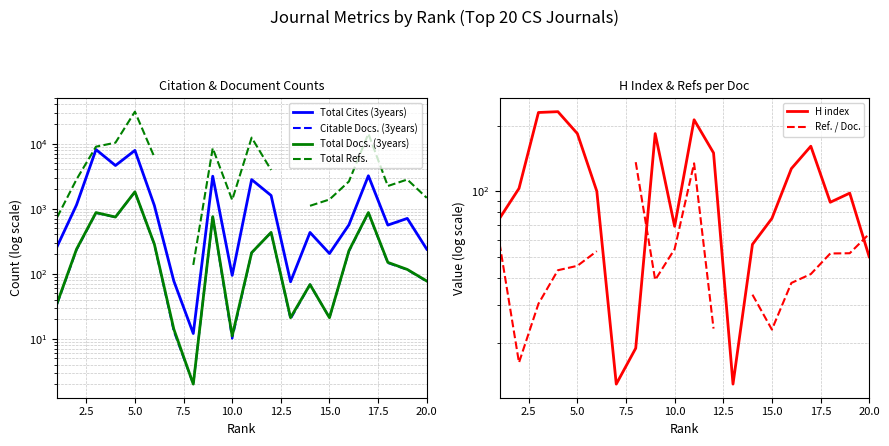

What is the sum of all Citable Docs. (3years) values?

6884.0